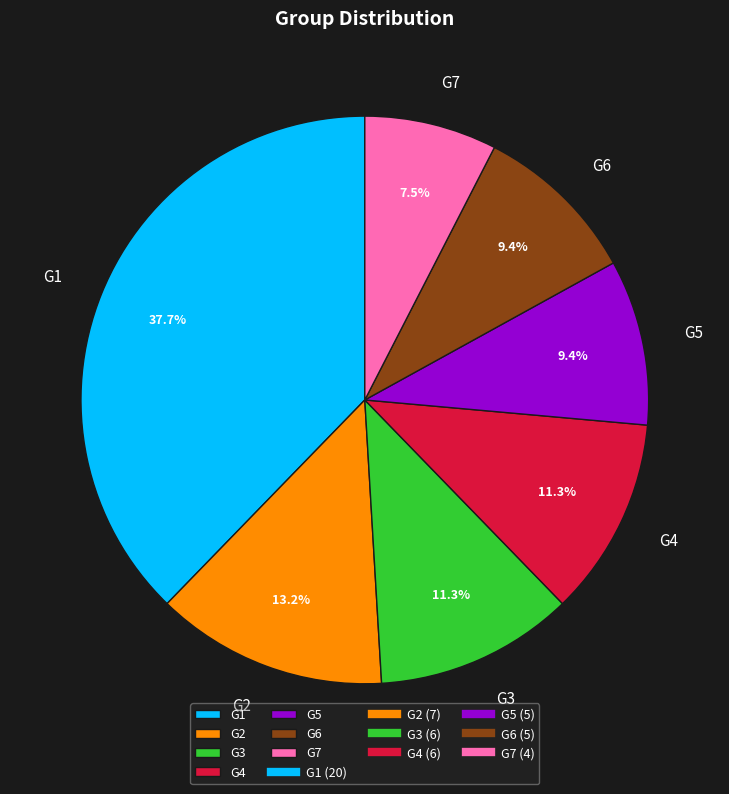

Does G5 represent more than half of the total?

No